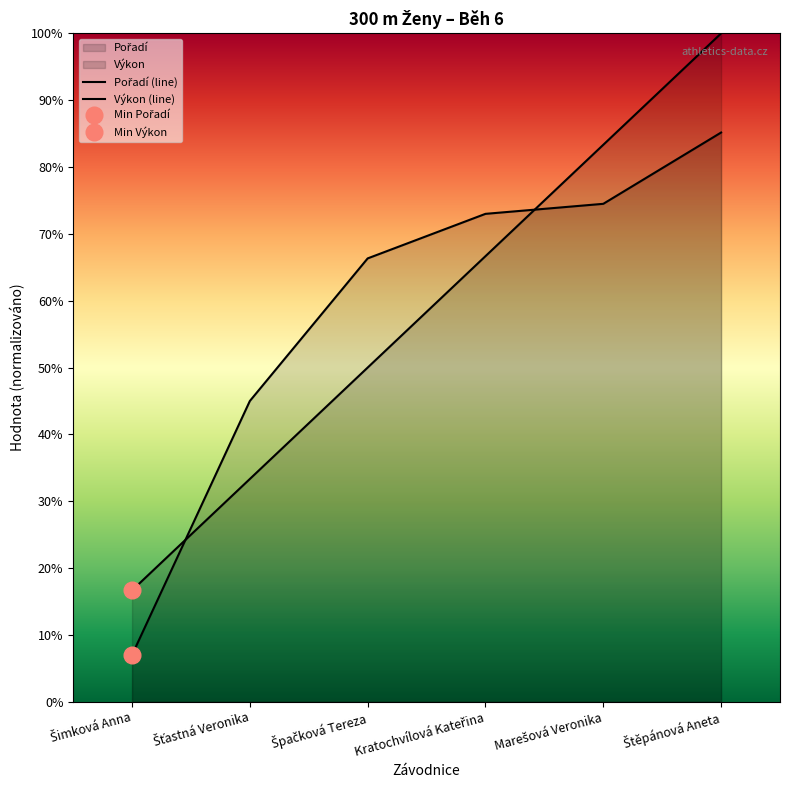

Rank the series by their average value, from lowest to highest.

Pořadí (line), Výkon (line)